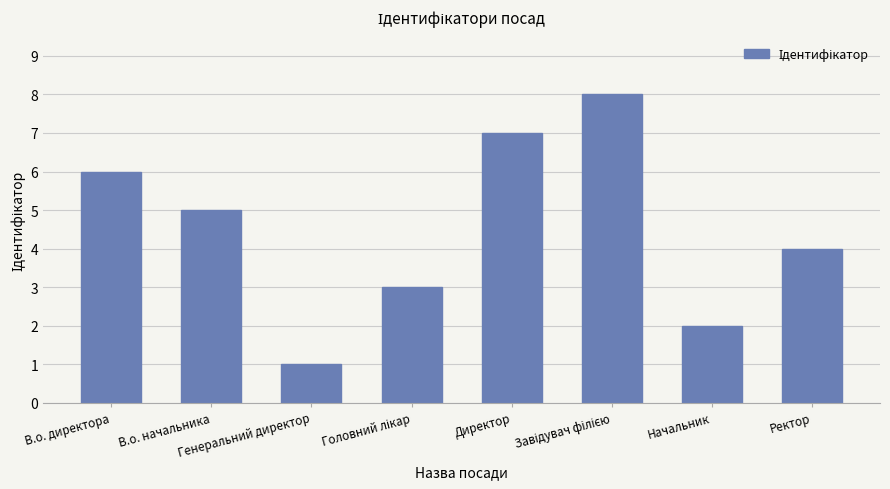

Is it true that the value at Директор is 7?

True